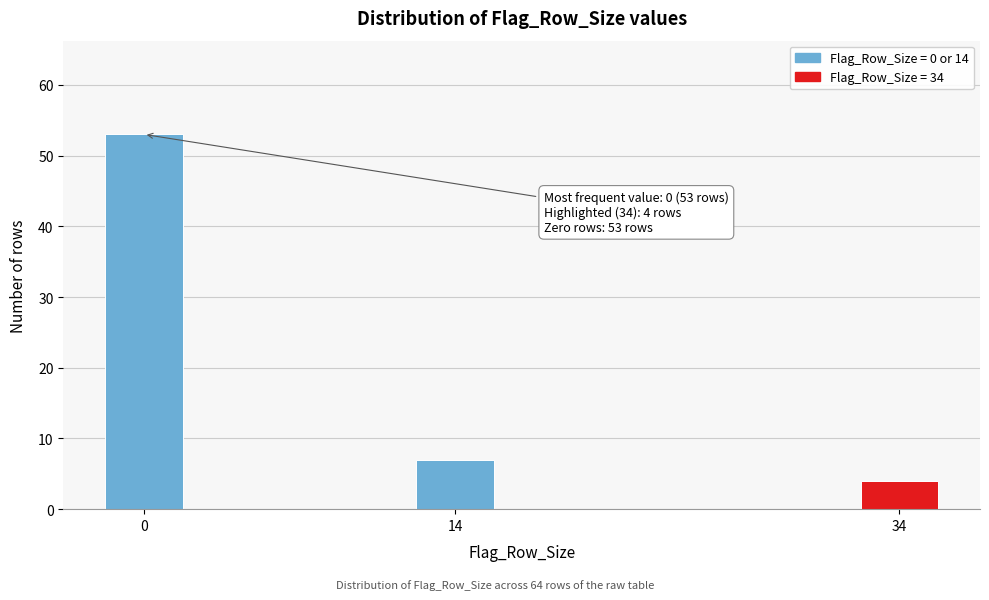

Reading left to right, transcribe all the data shown in this chart.

0=53	14=7	34=4